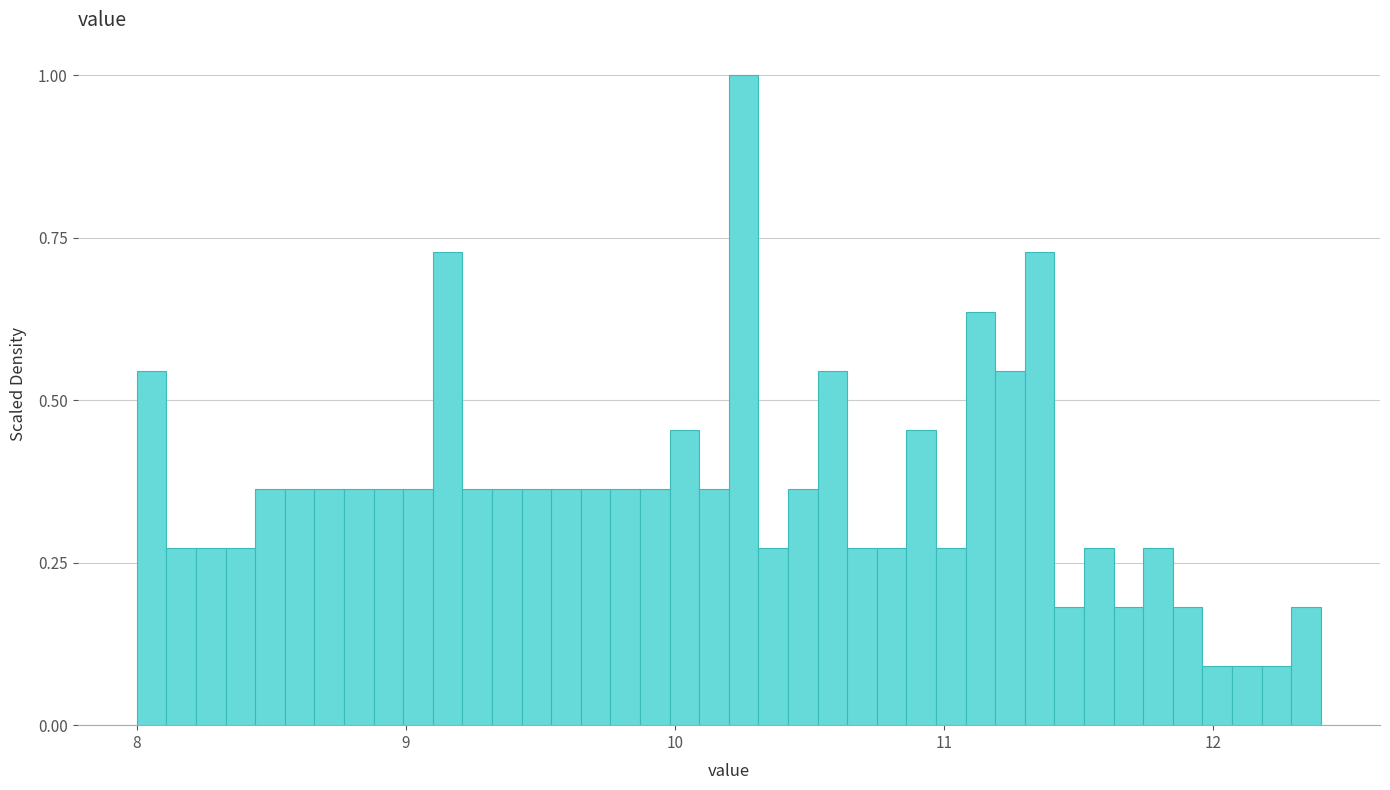

Read against the x-axis, roughly where is the centre of the tallest bar?

10.3